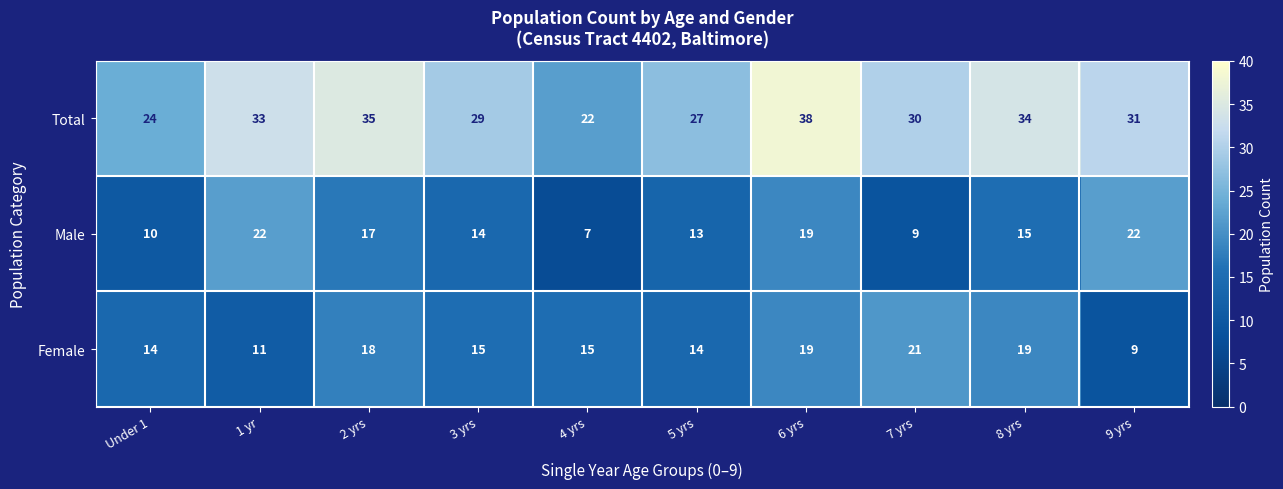

True or false: Male has a value of 22 at 1 yr.

True